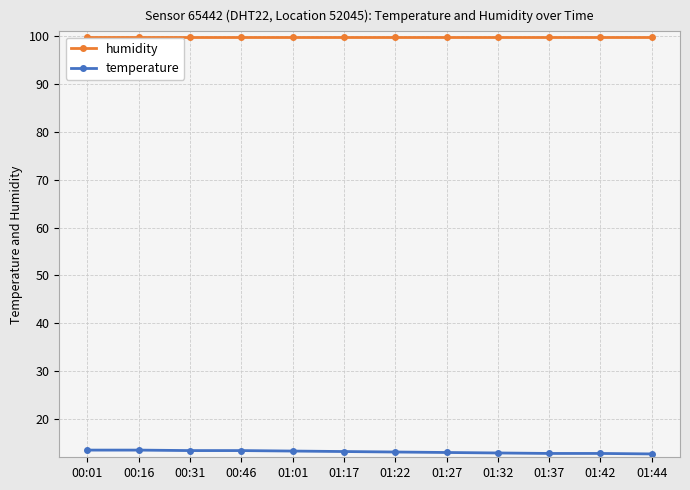

What is the difference between the highest and lowest values at 01:01?

86.6